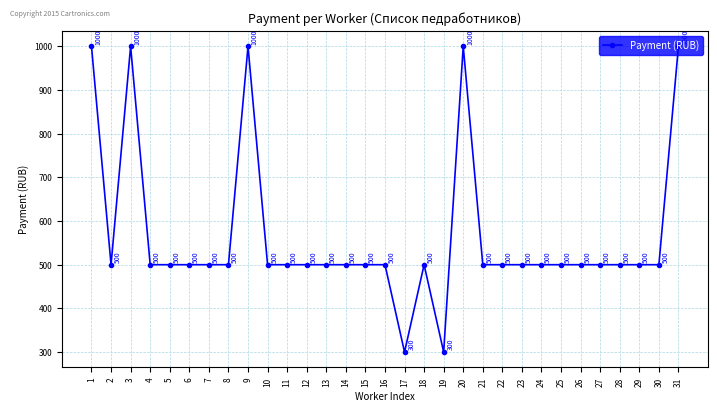

At which category does the data reach its first local valley?

2